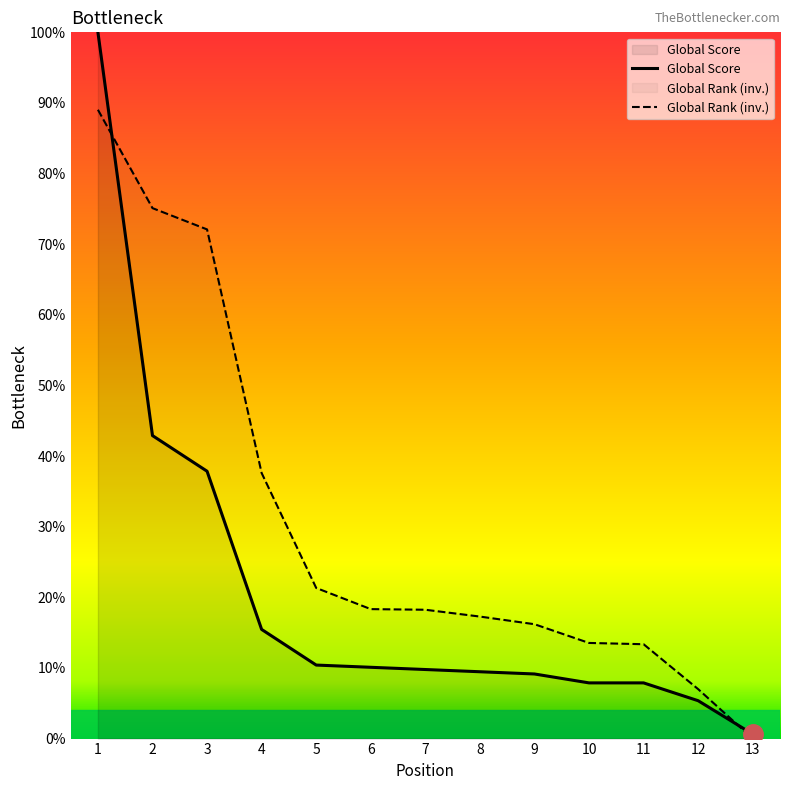

Reading right to left, transcribe all the data shown in this chart.

Global Score: 0.6	5.4	7.9	7.9	9.1	9.5	9.8	10.1	10.4	15.5	37.9	42.9	100.0
Global Rank (scaled): 0.0	7.0	13.4	13.5	16.2	17.3	18.2	18.3	21.3	37.6	72.1	75.1	89.0